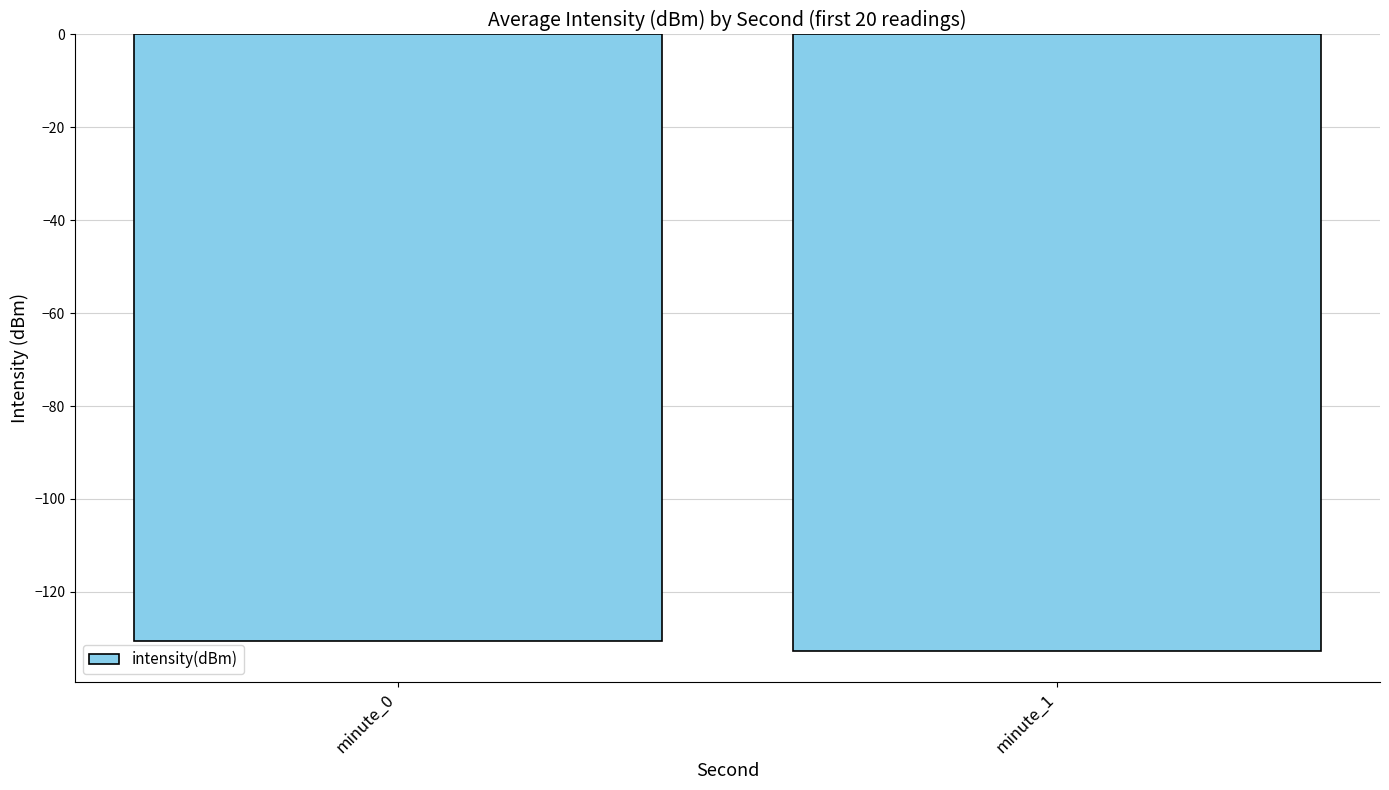

Reading left to right, what are all the values shown in this chart?

minute_0=-130.5	minute_1=-132.8